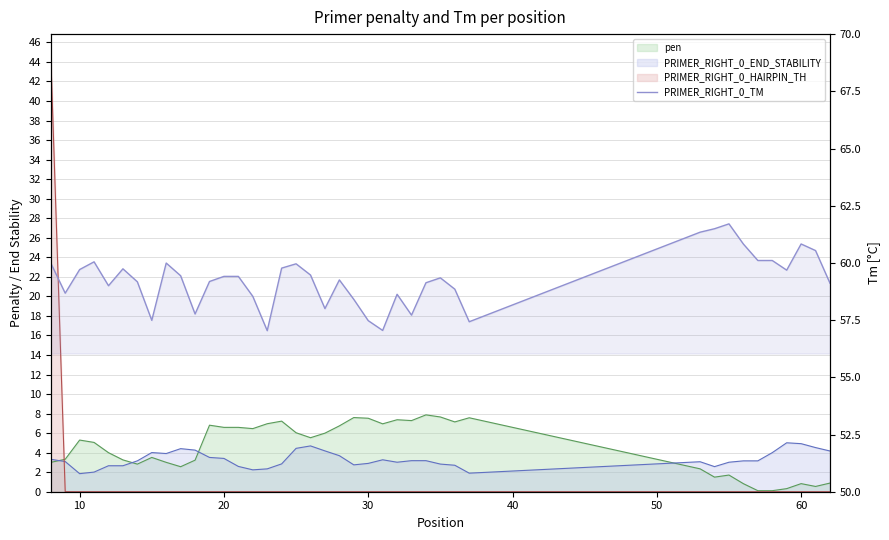

How many lines are shown in the chart?

4